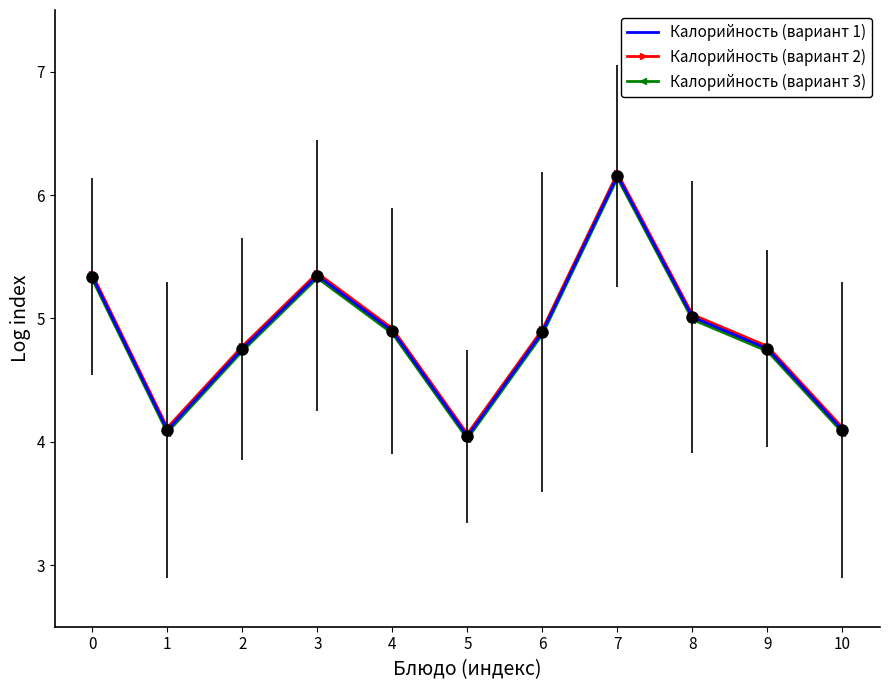

The value of Калорийность (вариант 1) at 10 is 6.2. True or false?

False